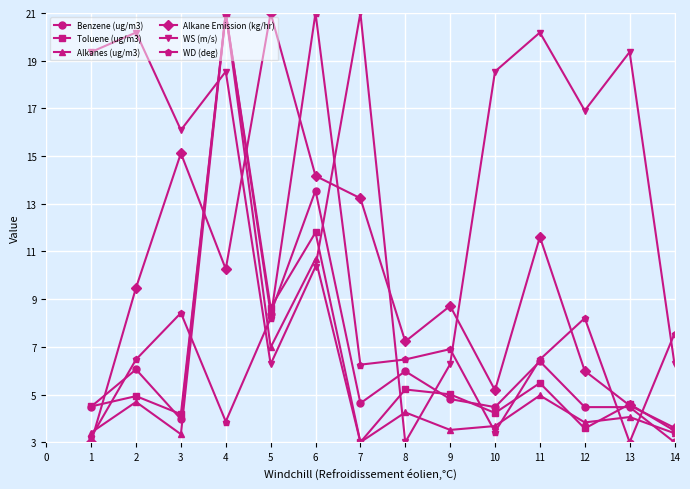

What is the spread (max minus min) of values at 2?

15.5